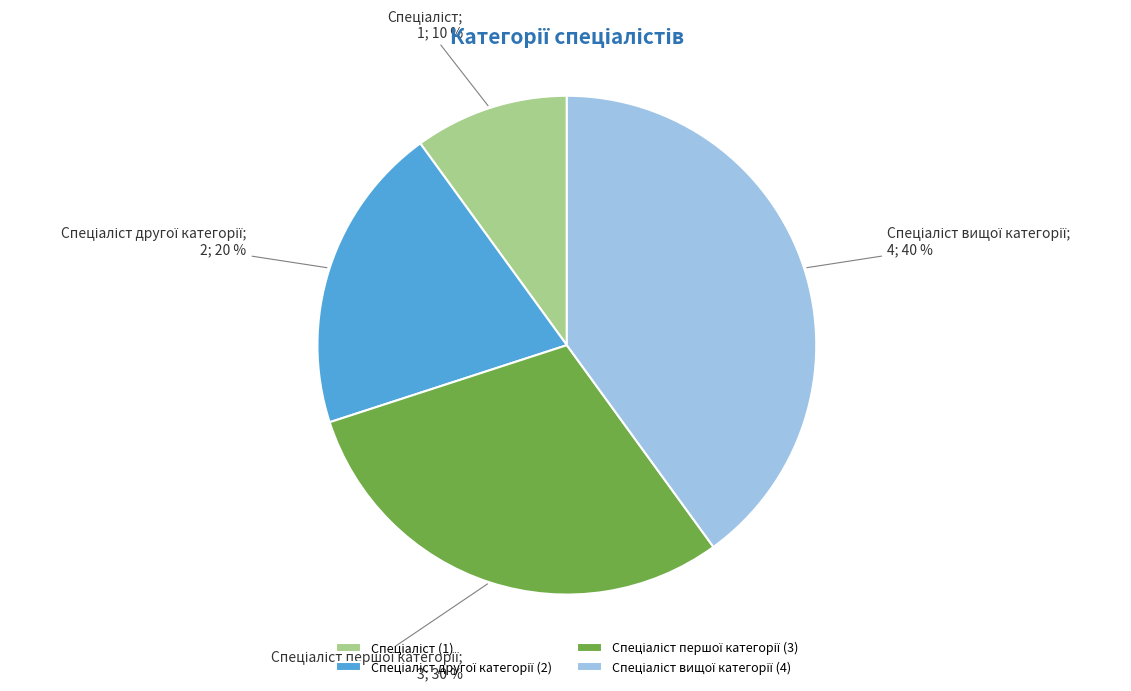

To the nearest percent, what is the average slice percentage?

25%